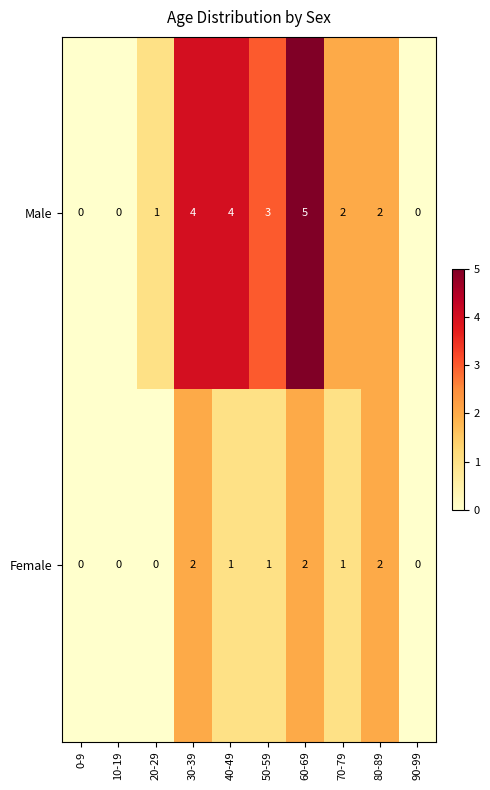

The value of Male at 20-29 is 1. True or false?

True